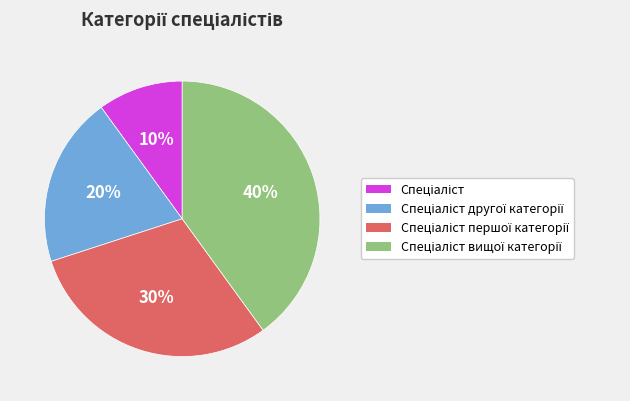

Is there any slice that represents more than half of the pie?

No